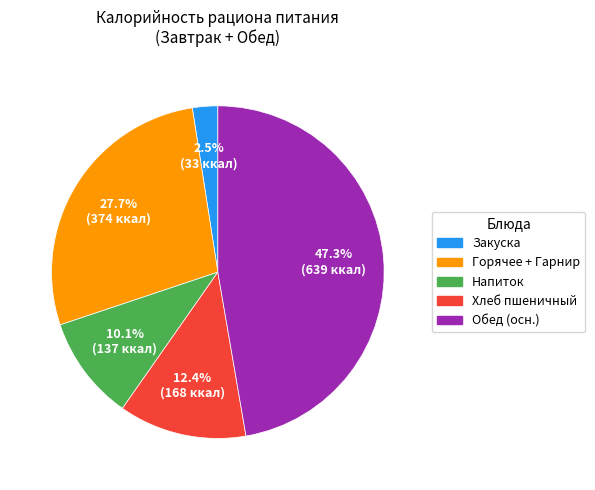

Does any single category account for the majority?

No